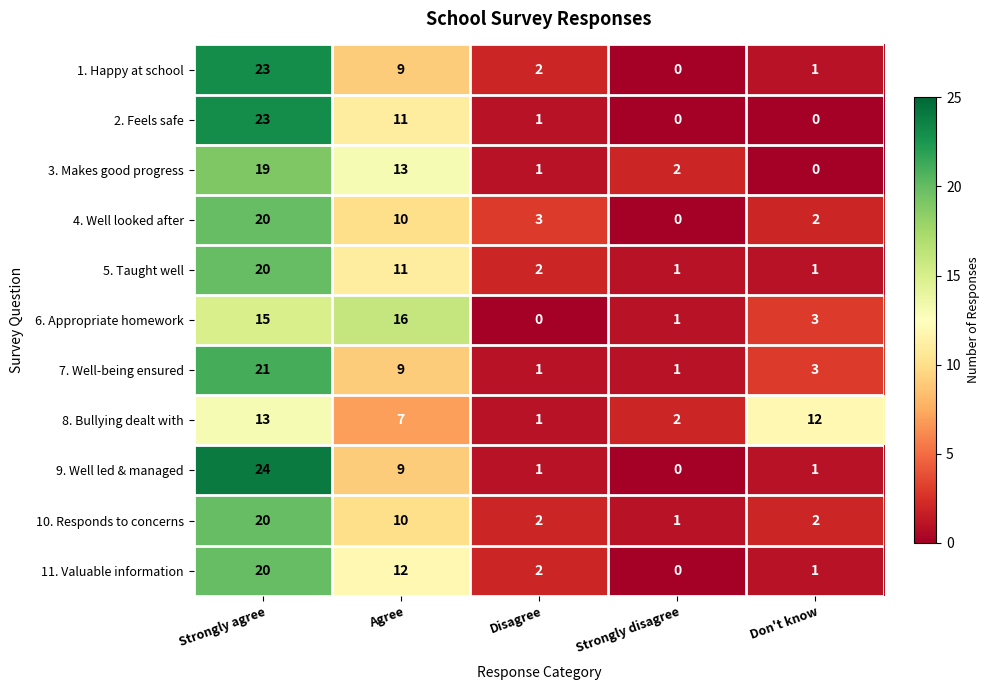

Where does the 4. Well looked after series first go above 3?

Strongly agree